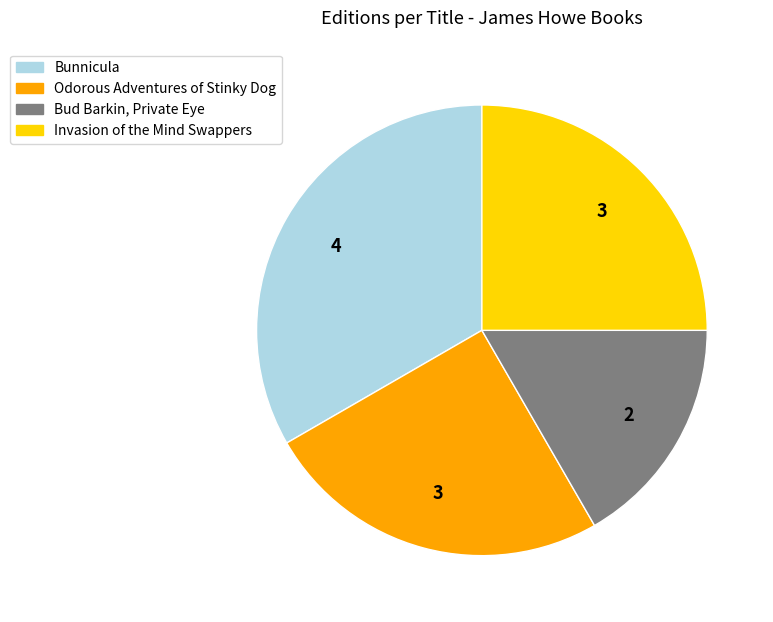

Count the number of slices in the pie.

4